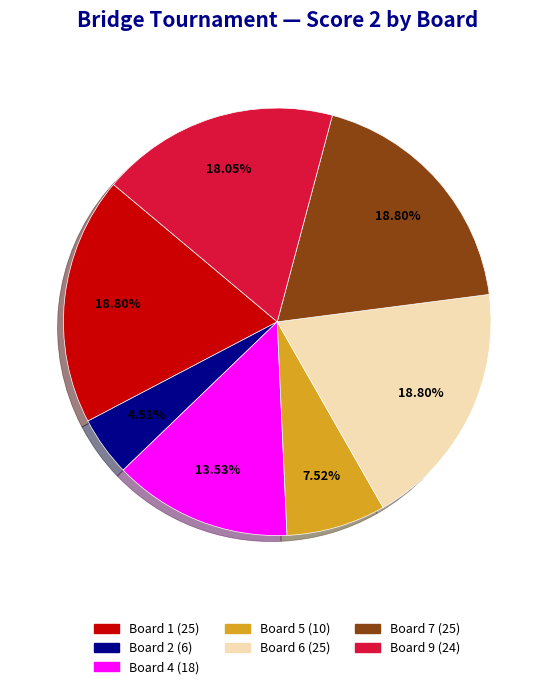

How many slices are in this pie chart?

7